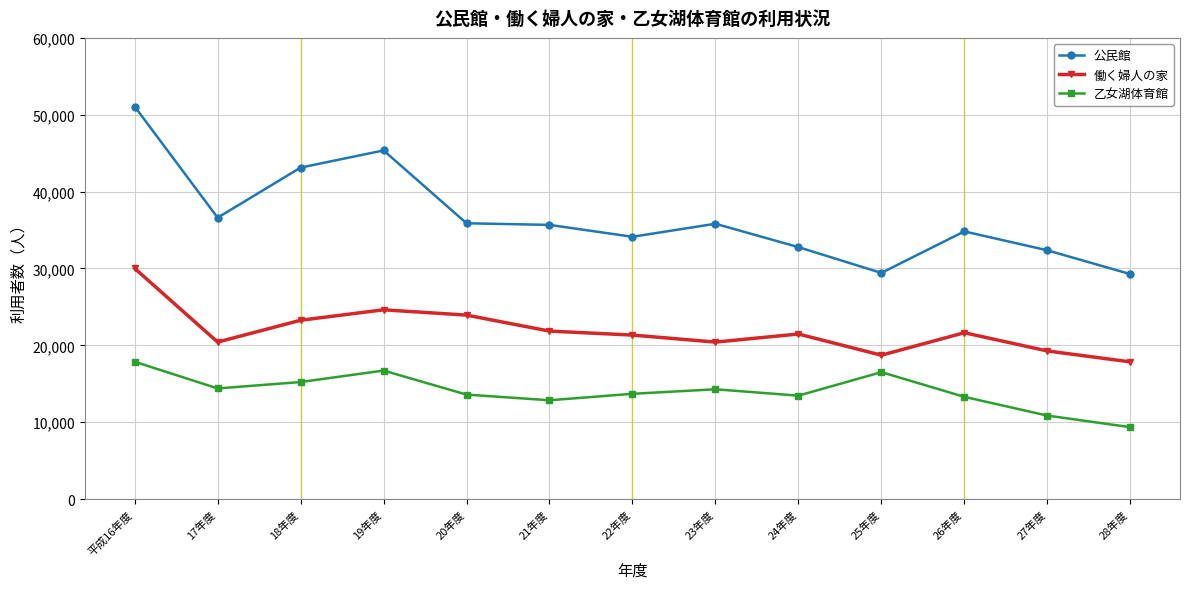

How many data points in 働く婦人の家 are less than 21474?

6